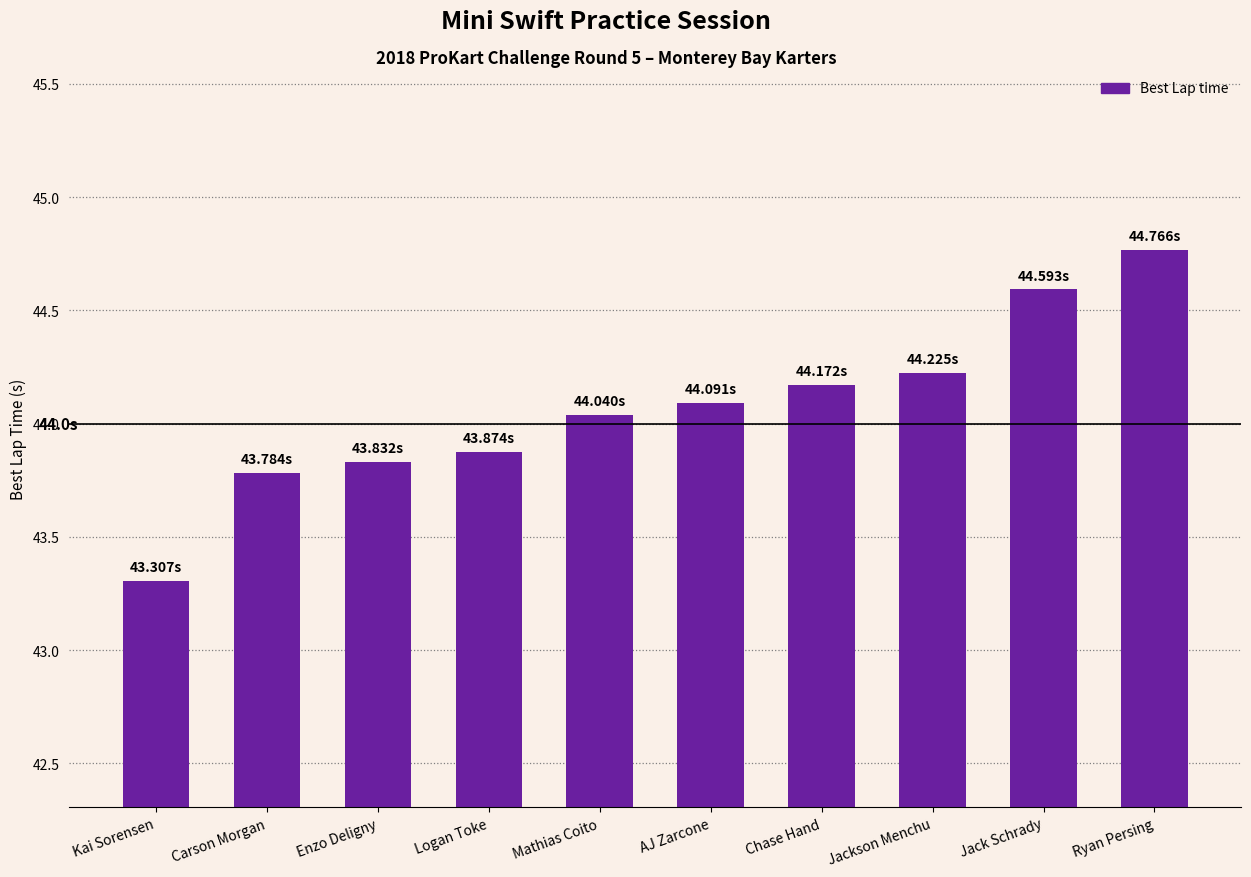

What is the label of the 9th bar from the right?

Carson Morgan